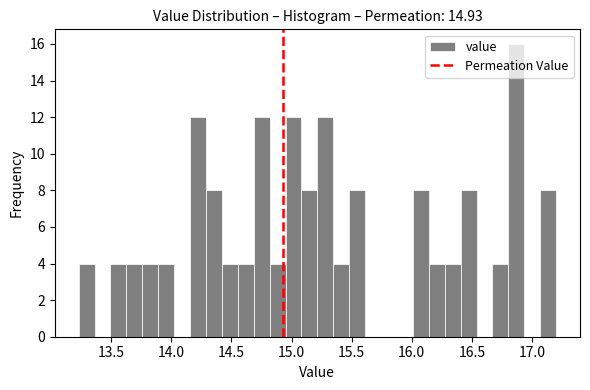

Around what value on the x-axis is the tallest bar? Give the approximate position of its centre, as read against the axis.

16.85